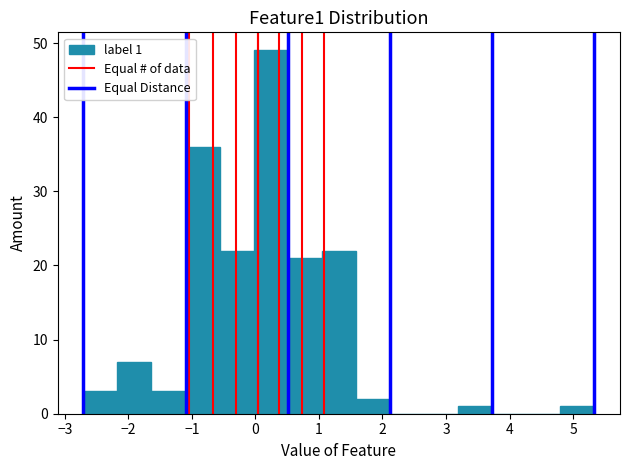

Over which range of the x-axis is the bar tallest?

0.0 to 0.5